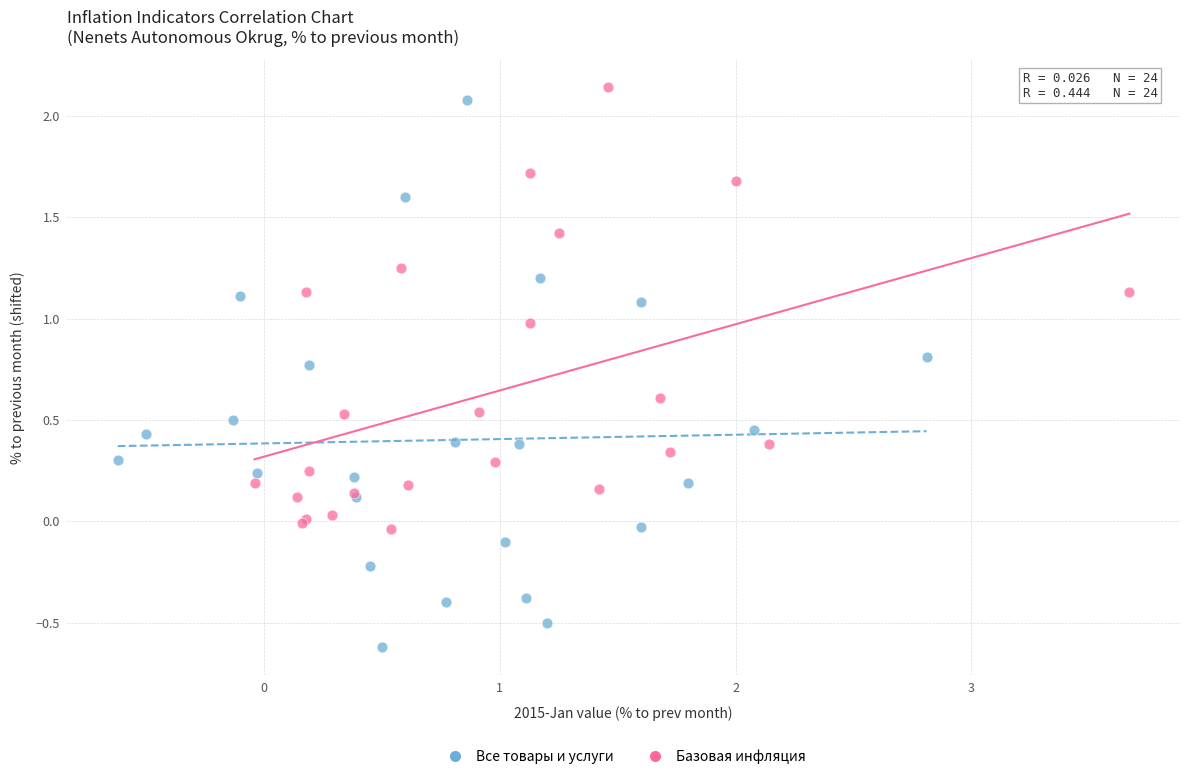

Which series has the widest spread of Y values?

Все товары и услуги